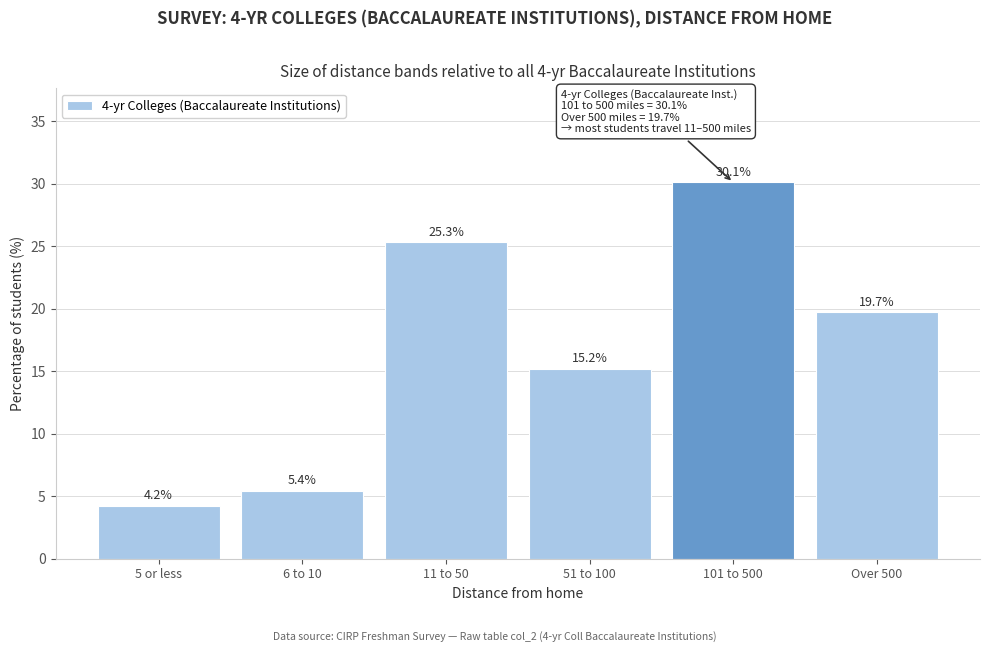

Reading left to right, what are all the values shown in this chart?

5 or less=4.2	6 to 10=5.4	11 to 50=25.3	51 to 100=15.2	101 to 500=30.1	Over 500=19.7